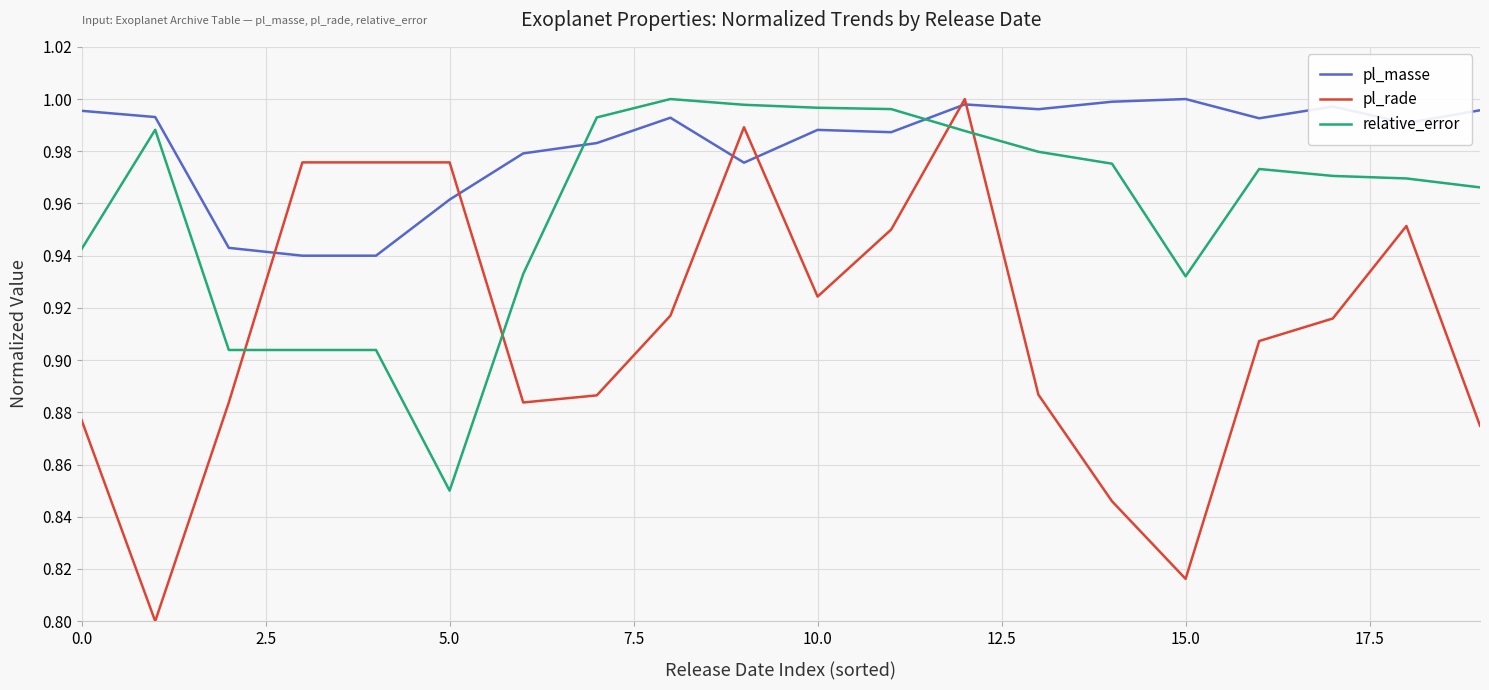

List the series in order of their overall mean, highest first.

pl_masse, relative_error, pl_rade